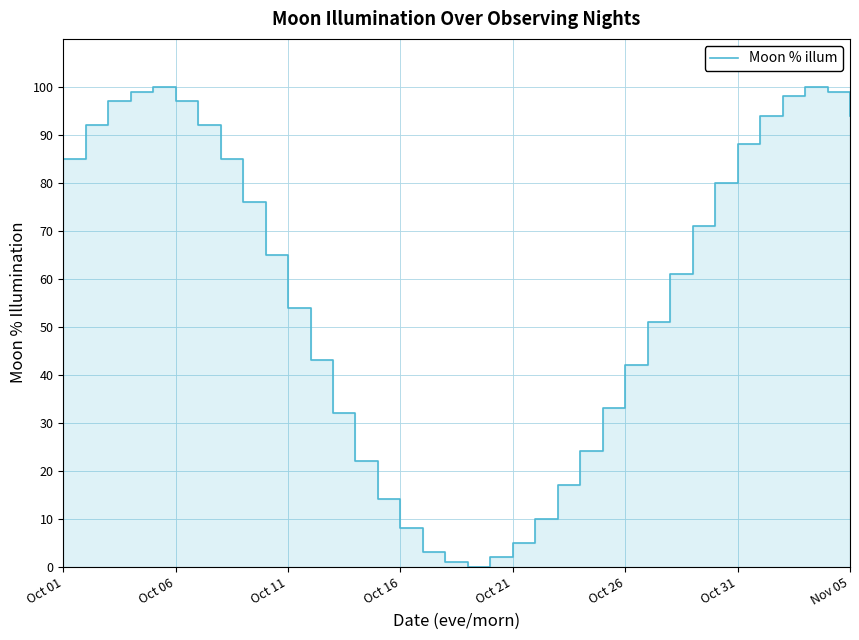

What is the ratio of the value at 28 to the value at 34?

0.7